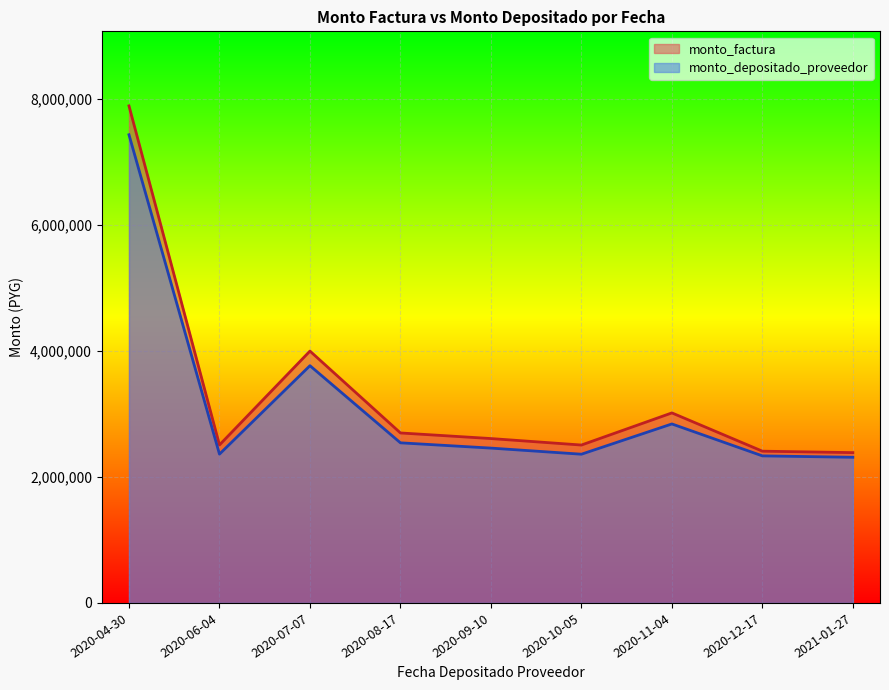

Reading left to right, extract all data points from this chart.

monto_factura: 2020-04-30=7895000	2020-06-04=2509200	2020-07-07=4000600	2020-08-17=2700000	2020-09-10=2611000	2020-10-05=2508000	2020-11-04=3018400	2020-12-17=2410400	2021-01-27=2387400
monto_depositado_proveedor: 2020-04-30=7436516	2020-06-04=2363483	2020-07-07=3768275	2020-08-17=2543203	2020-09-10=2459372	2020-10-05=2362354	2020-11-04=2843113	2020-12-17=2335897	2021-01-27=2313608